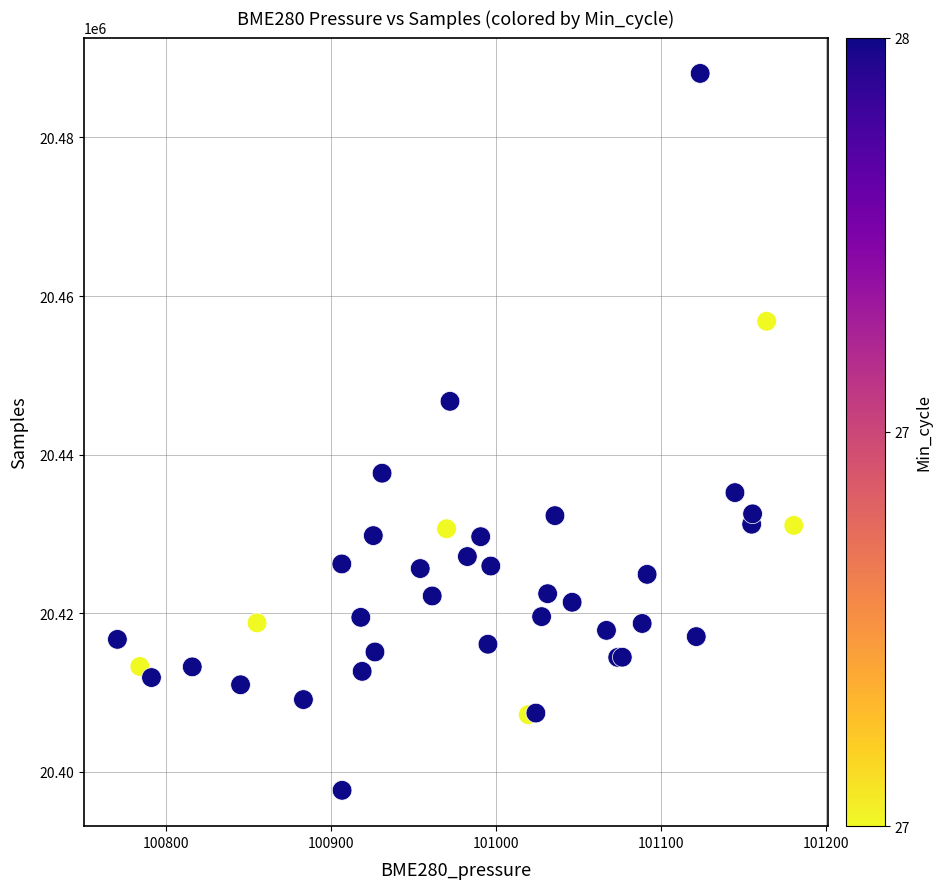

What Y value in the scatter plot is closest to 20442864?

20446717